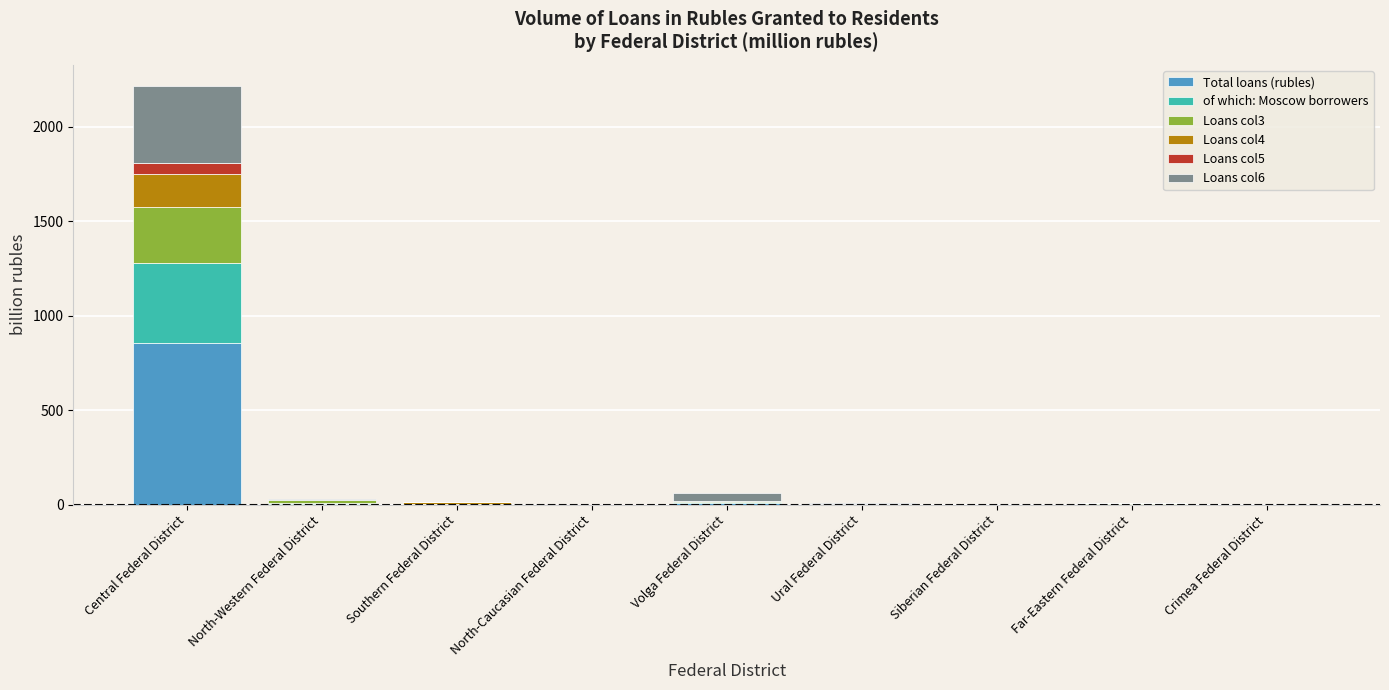

At which category is the sum across all series the highest?

Central Federal District